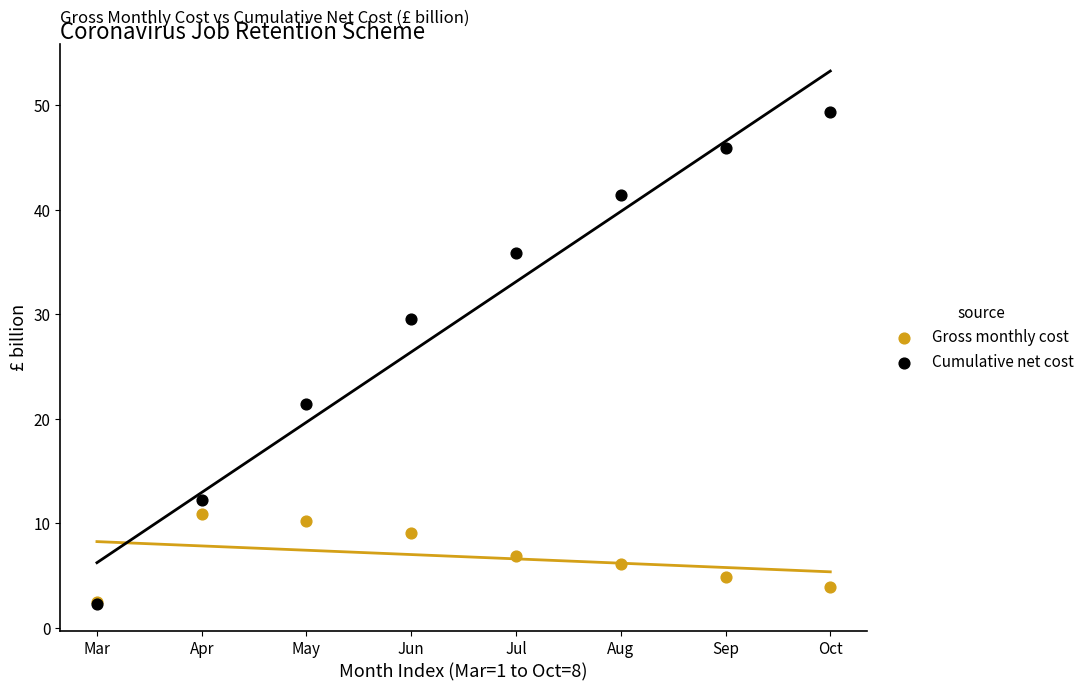

In the Cumulative net cost series, what Y value is closest to 25?

21.4